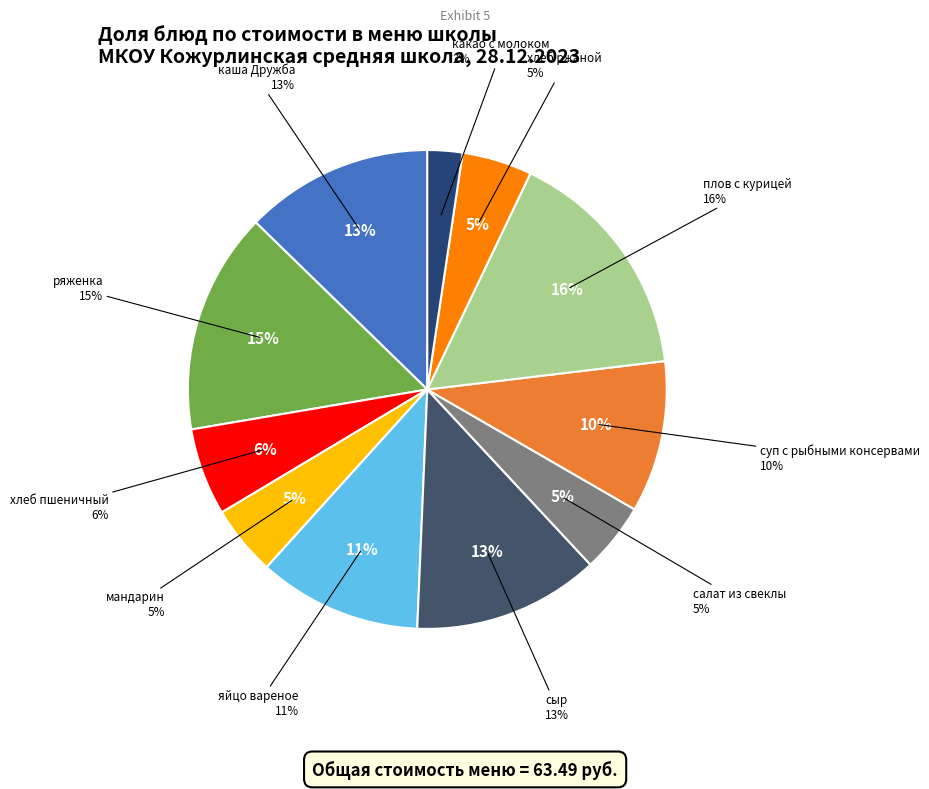

Is хлеб пшеничный the majority of the pie?

No